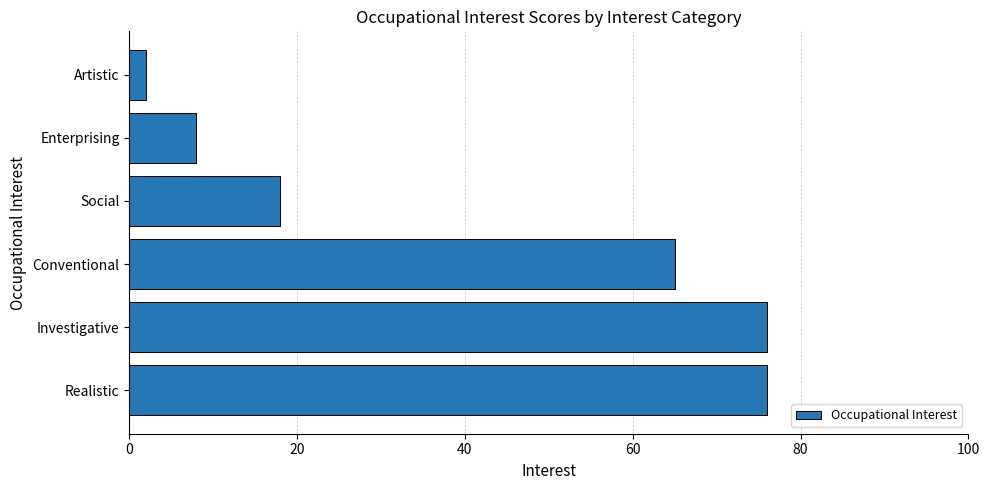

The value at Investigative is 76. True or false?

True